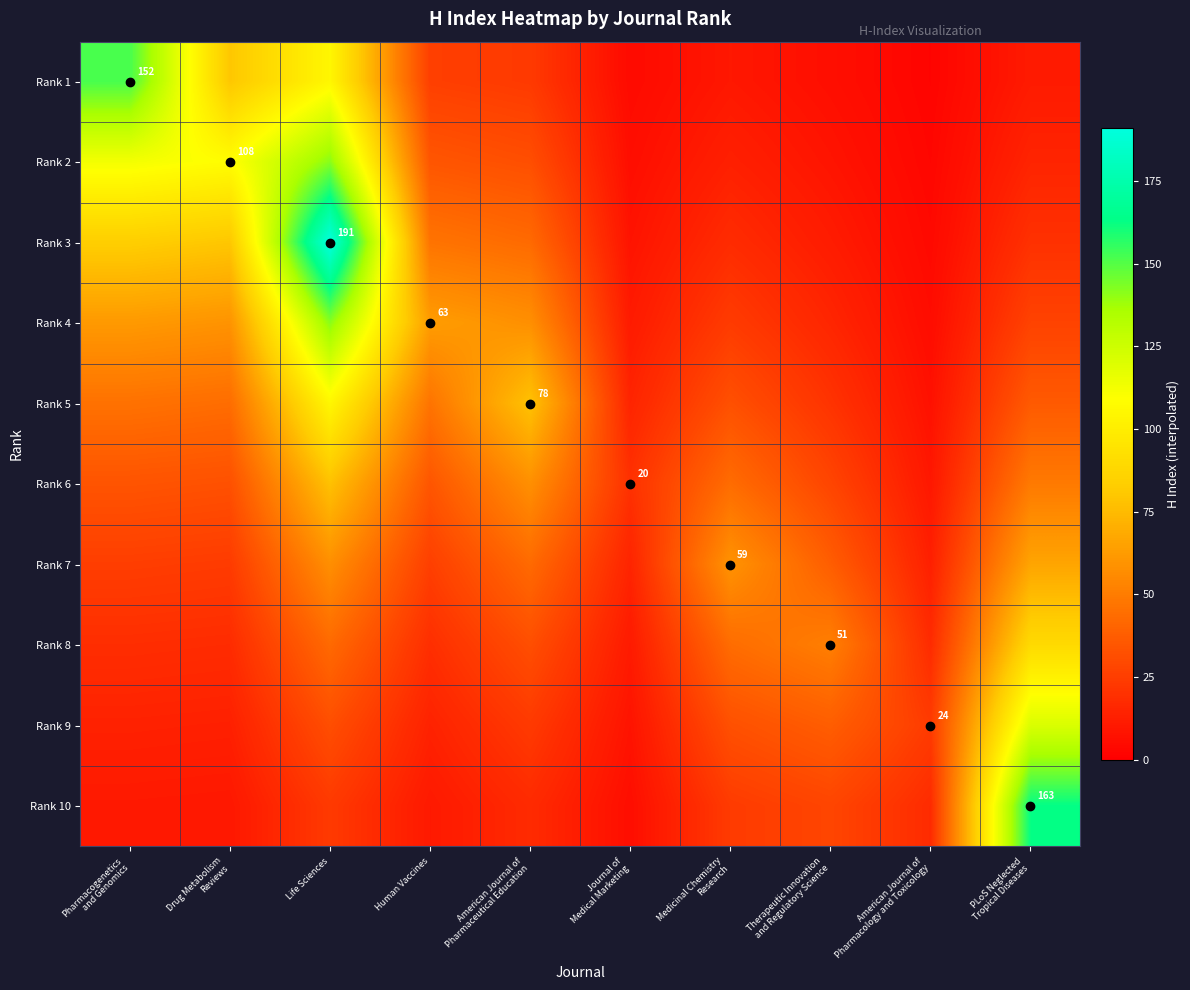

Read the Rank 4 value at Therapeutic Innovation and Regulatory Science.

15.4